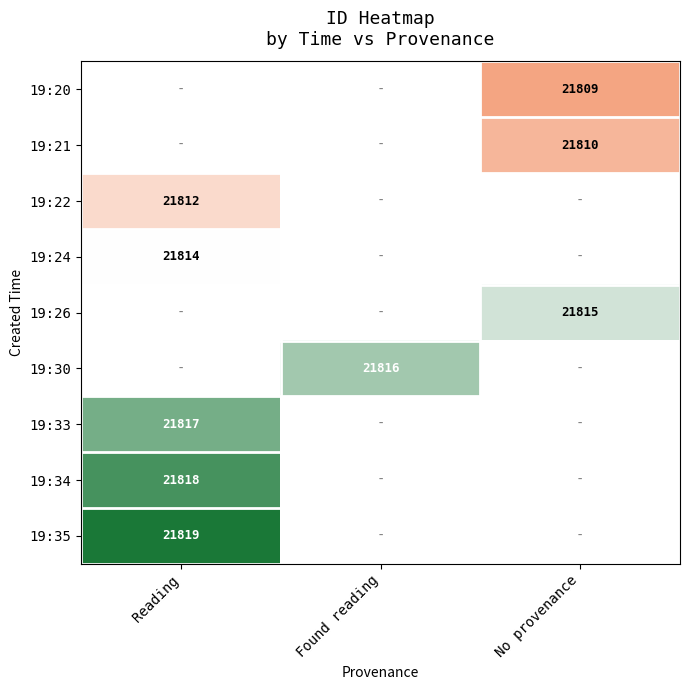

Is the value of 19:35 at Reading greater than the value of 19:30 at Found reading?

Yes